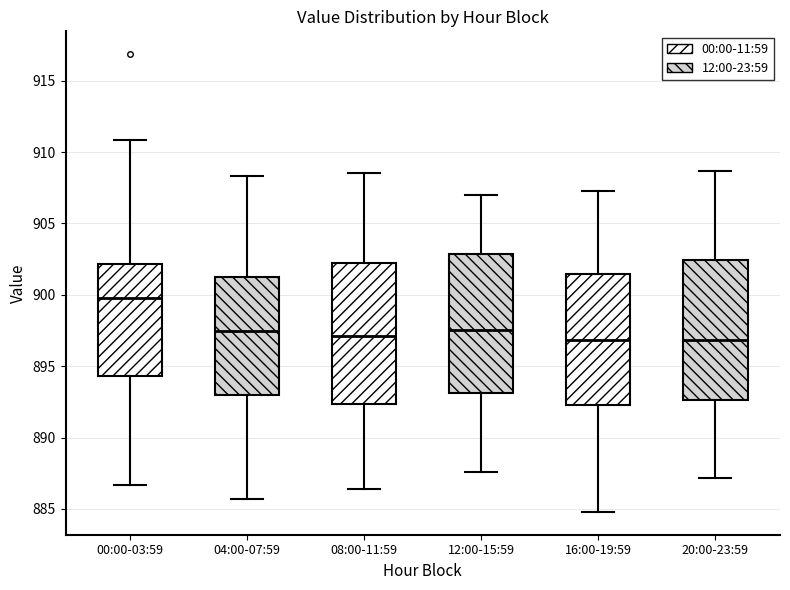

Reading left to right, read every box against the y-axis: the position of its median line, the range the box covers, and the ends of its whiskers. The values are not printed on the chart, so give them approximately, as read against the axis.

00:00-03:59: median 900.0, box 894.5 to 902.0, whiskers 886.5 to 911.0
04:00-07:59: median 897.5, box 893.0 to 901.5, whiskers 885.5 to 908.5
08:00-11:59: median 897.0, box 892.5 to 902.5, whiskers 886.5 to 908.5
12:00-15:59: median 897.5, box 893.0 to 903.0, whiskers 887.5 to 907.0
16:00-19:59: median 897.0, box 892.5 to 901.5, whiskers 885.0 to 907.5
20:00-23:59: median 897.0, box 892.5 to 902.5, whiskers 887.0 to 908.5